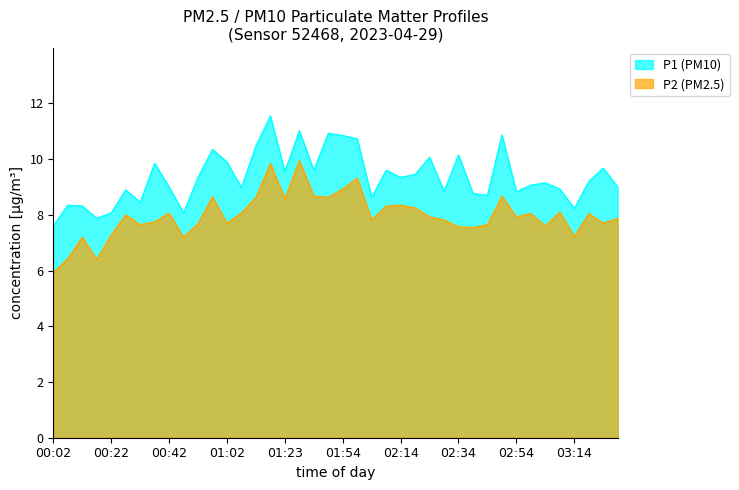

How many series are shown in this chart?

2